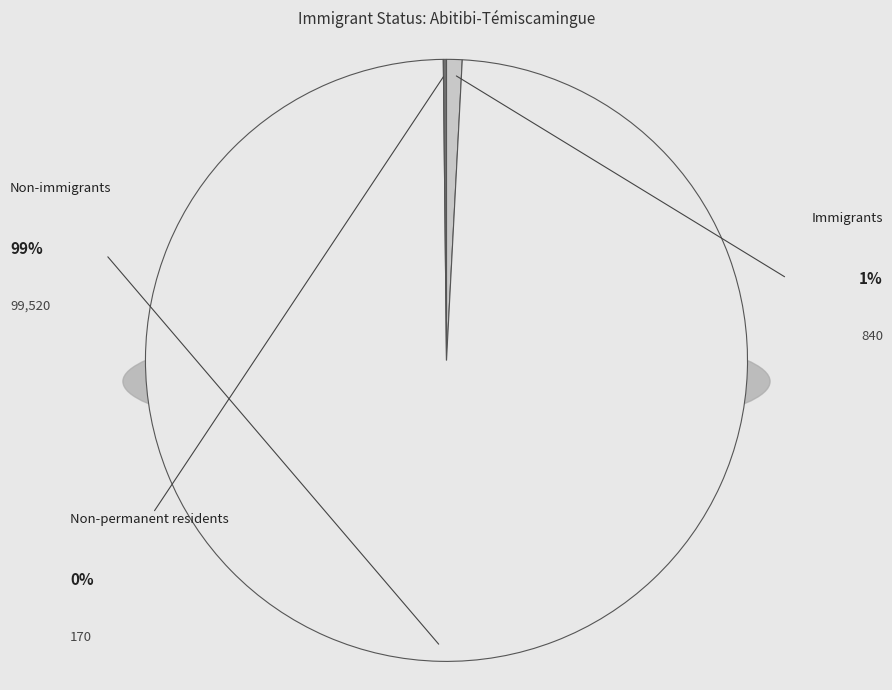

Which slice is the smallest?

Non-permanent residents